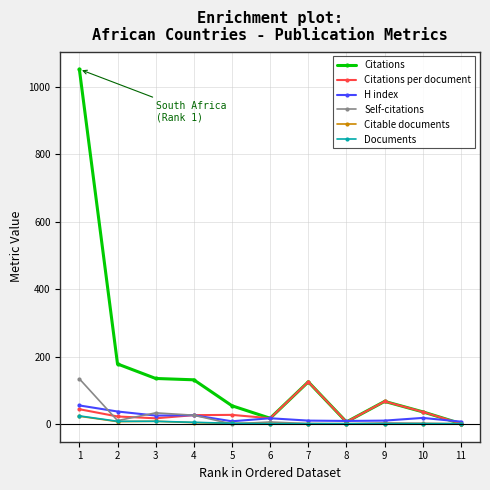

What is the maximum value for Documents?

24.0